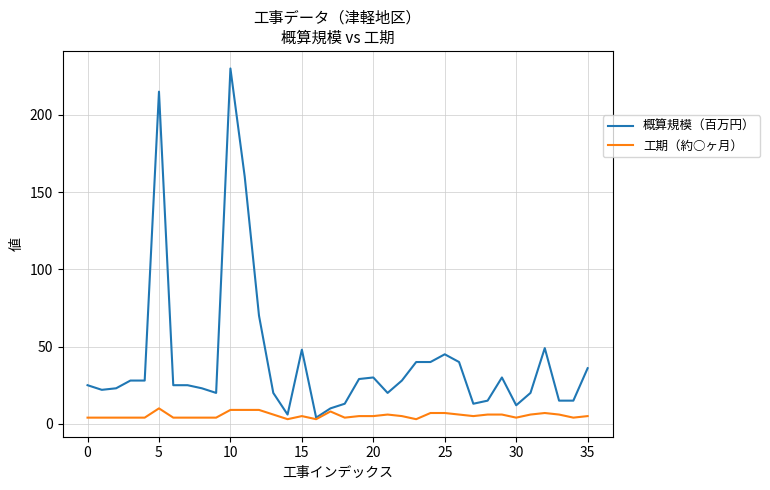

How many series are shown in this chart?

2